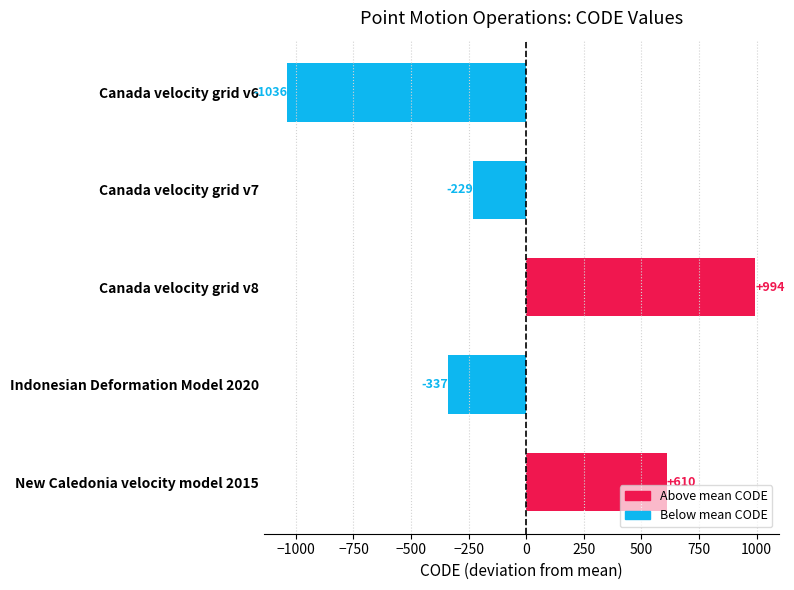

What is the change in value from Canada velocity grid v6 to Indonesian Deformation Model 2020?

+699.0